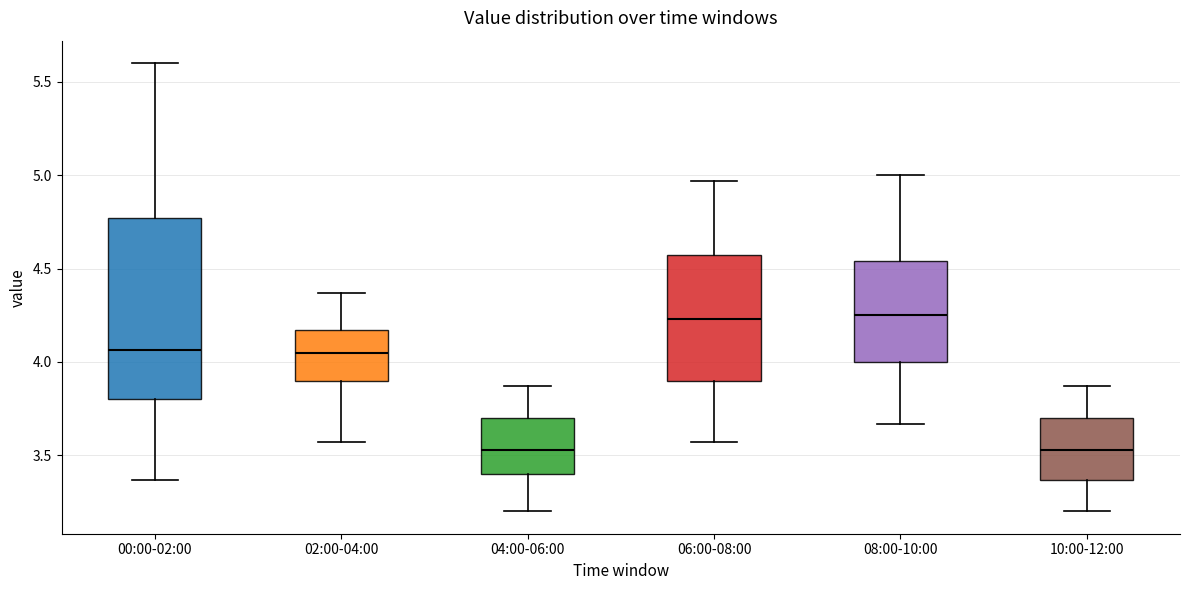

Reading left to right, transcribe this box plot: for each box, give where its median line is, the range the box spans, and where its two whiskers end, as read against the y-axis. The values are not printed on the chart, so give them approximately, as read against the axis.

00:00-02:00: median 4.05, box 3.80 to 4.75, whiskers 3.35 to 5.60
02:00-04:00: median 4.05, box 3.90 to 4.15, whiskers 3.55 to 4.35
04:00-06:00: median 3.55, box 3.40 to 3.70, whiskers 3.20 to 3.85
06:00-08:00: median 4.25, box 3.90 to 4.55, whiskers 3.55 to 4.95
08:00-10:00: median 4.25, box 4.00 to 4.55, whiskers 3.65 to 5.00
10:00-12:00: median 3.55, box 3.35 to 3.70, whiskers 3.20 to 3.85